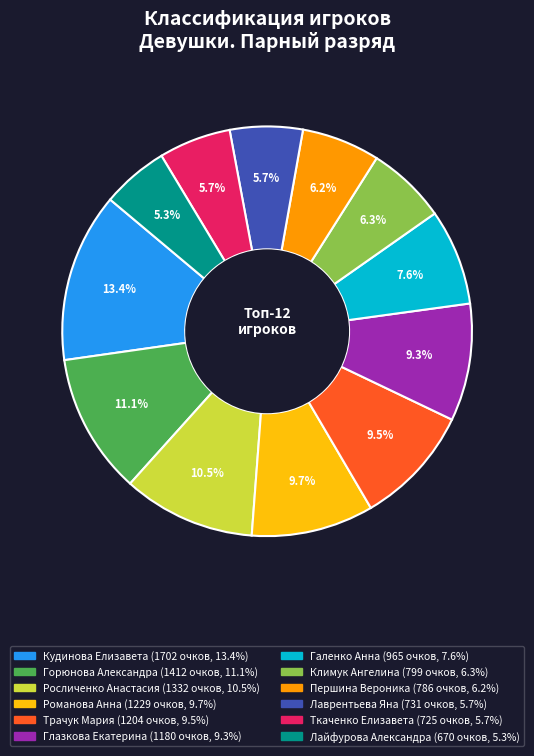

To the nearest percent, what is the difference between the largest and smallest slice percentages?

8%